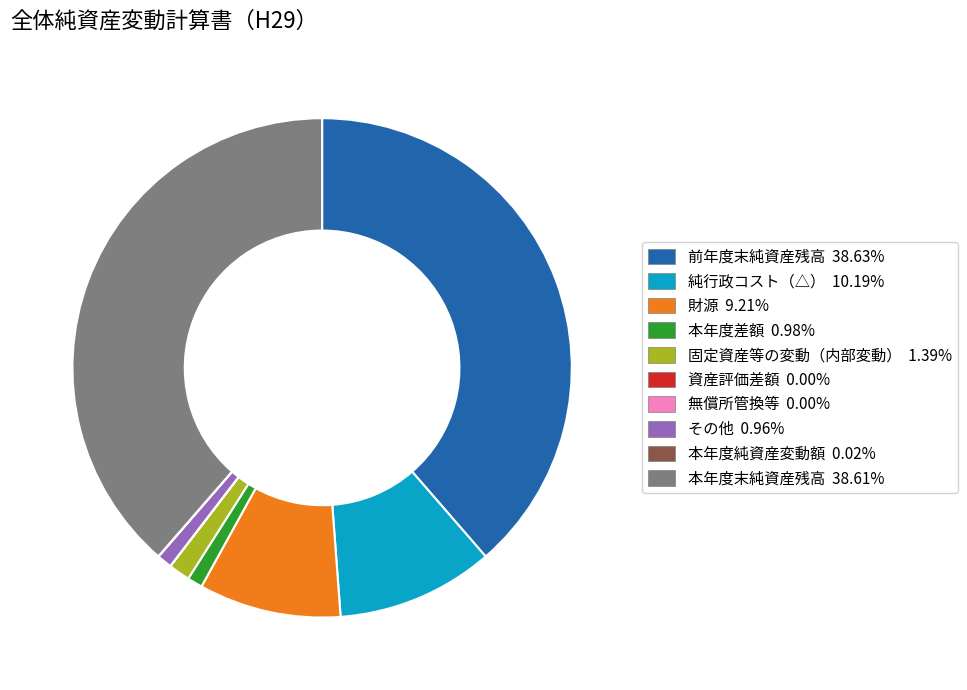

The 前年度末純資産残高 slice represents 26% of the pie. True or false?

False